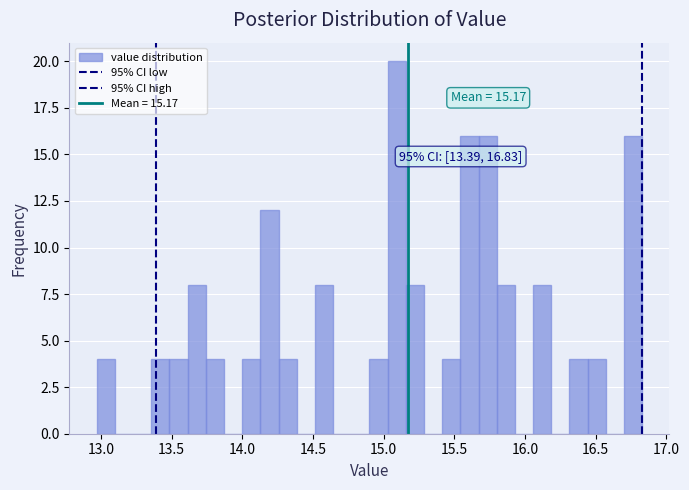

Around what value on the x-axis is the tallest bar? Give the approximate position of its centre, as read against the axis.

15.10